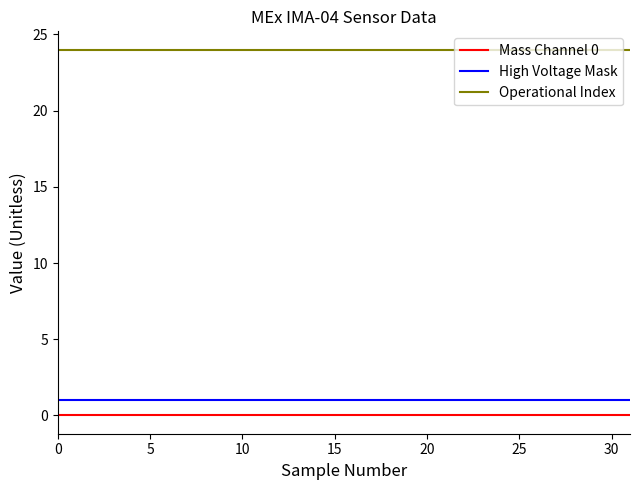

What is the greatest value displayed?

24